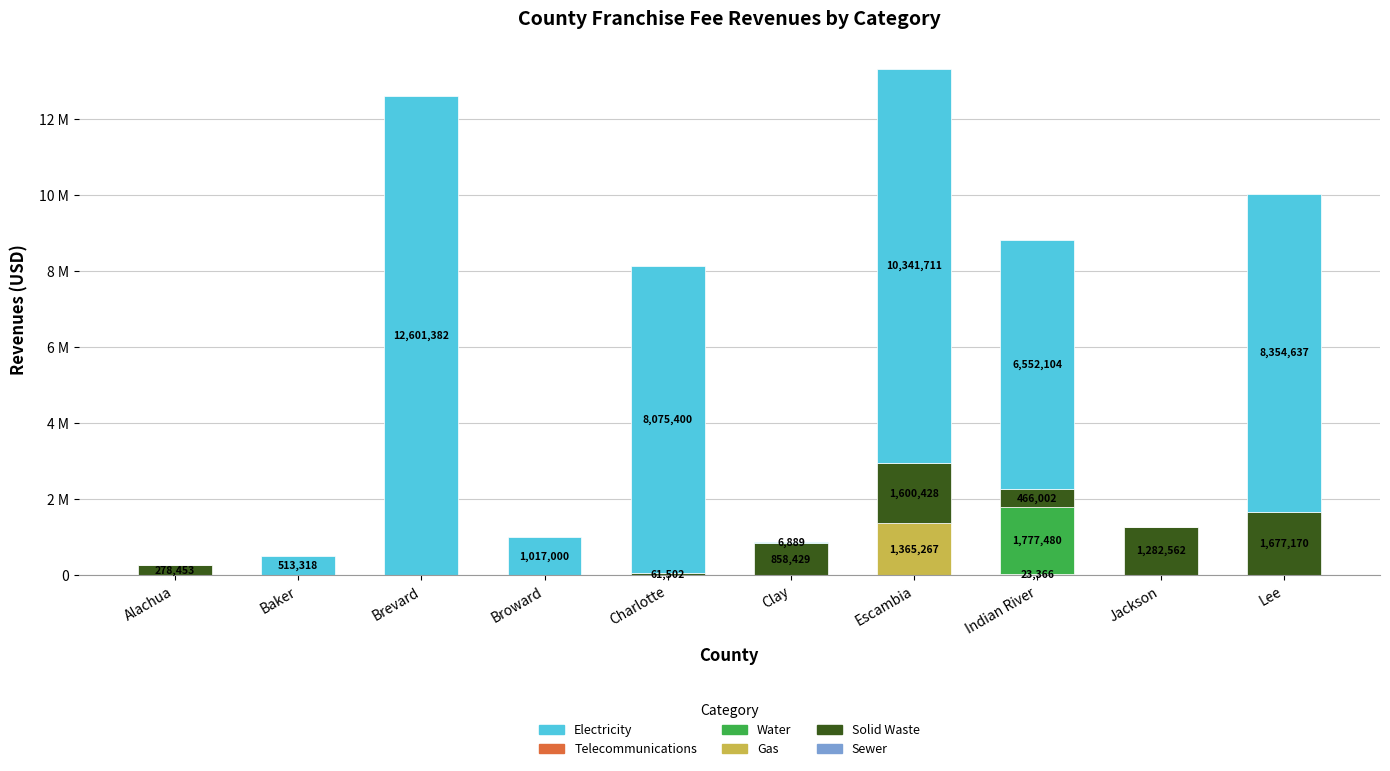

Does the chart contain stacked bars?

Yes